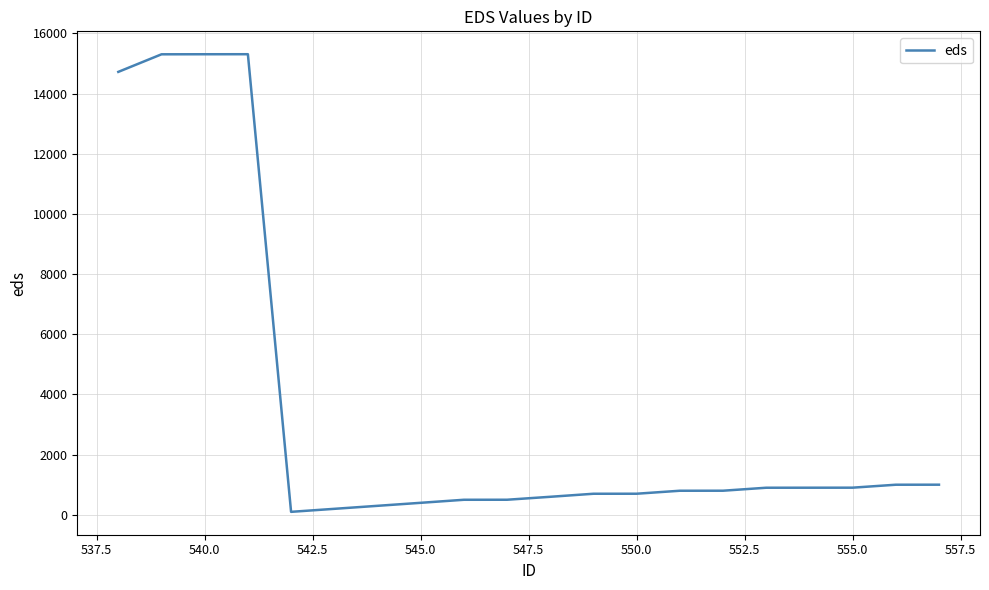

Does the chart have visible grid lines?

Yes